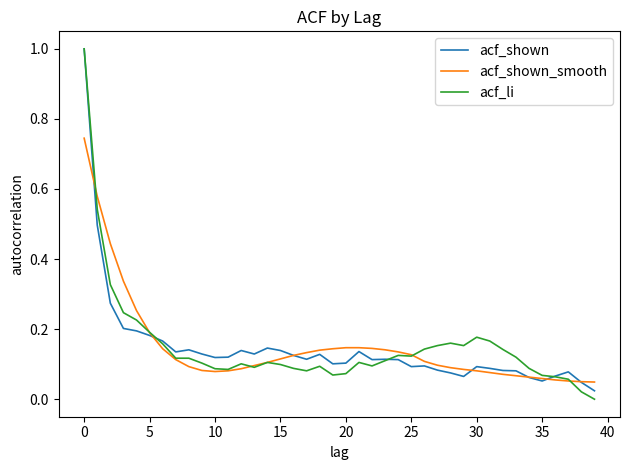

What is the maximum value shown in the chart?

1.0